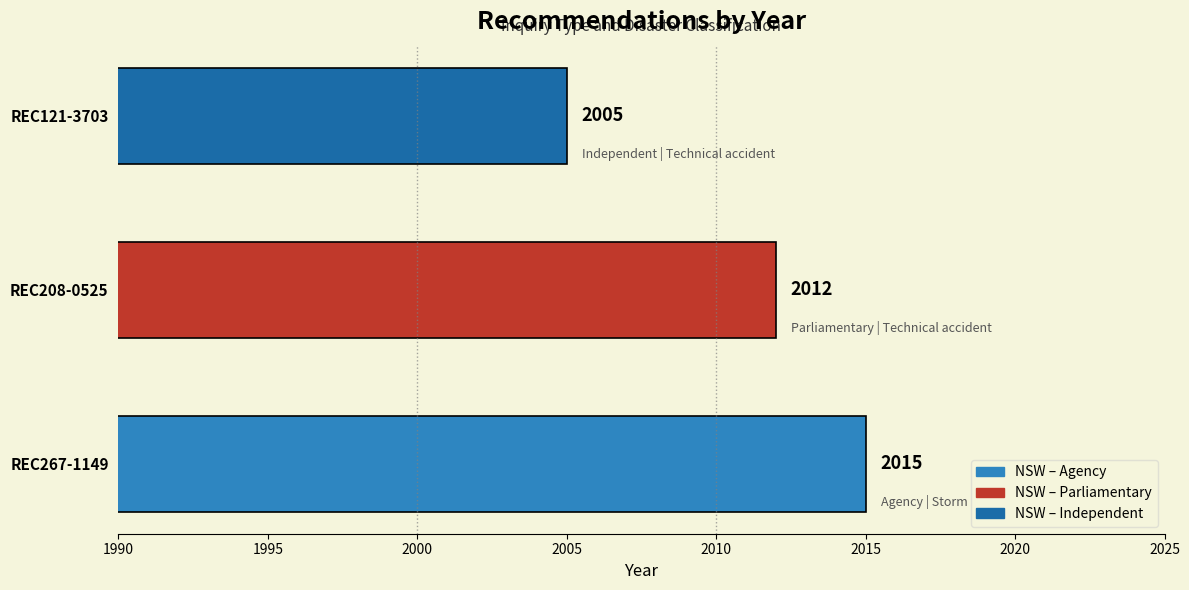

List the labels in order of value, smallest first.

REC121-3703, REC208-0525, REC267-1149